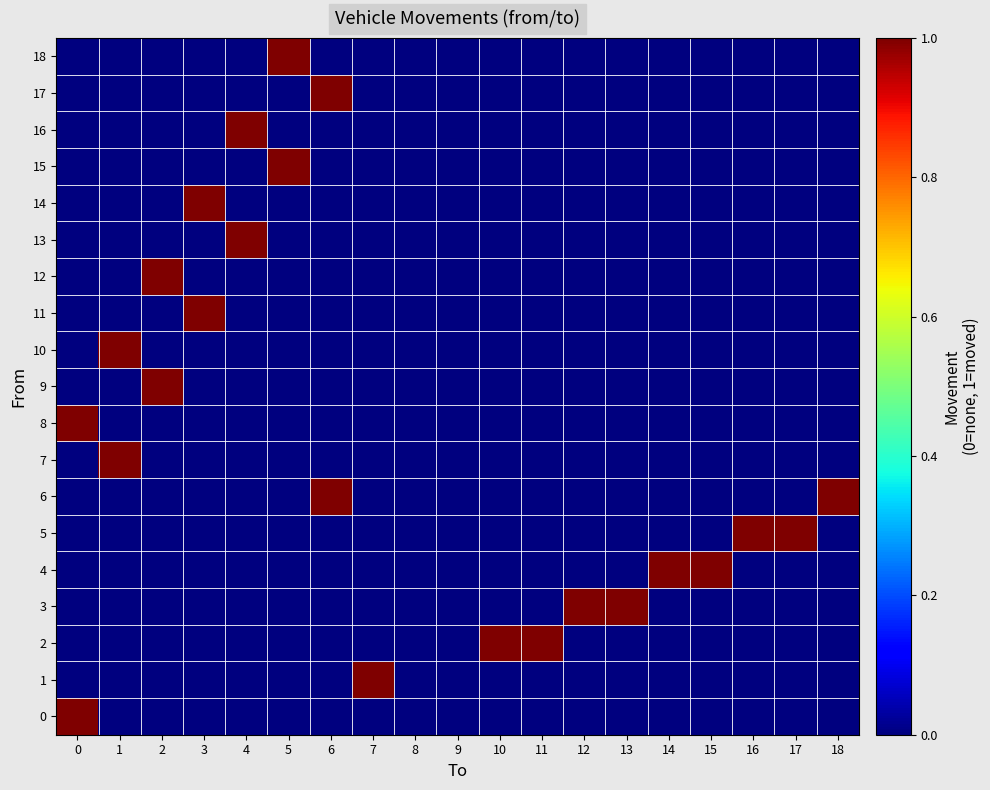

Reading left to right, extract all data points from this chart.

0: 0=1	1=0	2=0	3=0	4=0	5=0	6=0	7=0	8=0	9=0	10=0	11=0	12=0	13=0	14=0	15=0	16=0	17=0	18=0
1: 0=0	1=0	2=0	3=0	4=0	5=0	6=0	7=1	8=0	9=0	10=0	11=0	12=0	13=0	14=0	15=0	16=0	17=0	18=0
2: 0=0	1=0	2=0	3=0	4=0	5=0	6=0	7=0	8=0	9=0	10=1	11=1	12=0	13=0	14=0	15=0	16=0	17=0	18=0
3: 0=0	1=0	2=0	3=0	4=0	5=0	6=0	7=0	8=0	9=0	10=0	11=0	12=1	13=1	14=0	15=0	16=0	17=0	18=0
4: 0=0	1=0	2=0	3=0	4=0	5=0	6=0	7=0	8=0	9=0	10=0	11=0	12=0	13=0	14=1	15=1	16=0	17=0	18=0
5: 0=0	1=0	2=0	3=0	4=0	5=0	6=0	7=0	8=0	9=0	10=0	11=0	12=0	13=0	14=0	15=0	16=1	17=1	18=0
6: 0=0	1=0	2=0	3=0	4=0	5=0	6=1	7=0	8=0	9=0	10=0	11=0	12=0	13=0	14=0	15=0	16=0	17=0	18=1
7: 0=0	1=1	2=0	3=0	4=0	5=0	6=0	7=0	8=0	9=0	10=0	11=0	12=0	13=0	14=0	15=0	16=0	17=0	18=0
8: 0=1	1=0	2=0	3=0	4=0	5=0	6=0	7=0	8=0	9=0	10=0	11=0	12=0	13=0	14=0	15=0	16=0	17=0	18=0
9: 0=0	1=0	2=1	3=0	4=0	5=0	6=0	7=0	8=0	9=0	10=0	11=0	12=0	13=0	14=0	15=0	16=0	17=0	18=0
10: 0=0	1=1	2=0	3=0	4=0	5=0	6=0	7=0	8=0	9=0	10=0	11=0	12=0	13=0	14=0	15=0	16=0	17=0	18=0
11: 0=0	1=0	2=0	3=1	4=0	5=0	6=0	7=0	8=0	9=0	10=0	11=0	12=0	13=0	14=0	15=0	16=0	17=0	18=0
12: 0=0	1=0	2=1	3=0	4=0	5=0	6=0	7=0	8=0	9=0	10=0	11=0	12=0	13=0	14=0	15=0	16=0	17=0	18=0
13: 0=0	1=0	2=0	3=0	4=1	5=0	6=0	7=0	8=0	9=0	10=0	11=0	12=0	13=0	14=0	15=0	16=0	17=0	18=0
14: 0=0	1=0	2=0	3=1	4=0	5=0	6=0	7=0	8=0	9=0	10=0	11=0	12=0	13=0	14=0	15=0	16=0	17=0	18=0
15: 0=0	1=0	2=0	3=0	4=0	5=1	6=0	7=0	8=0	9=0	10=0	11=0	12=0	13=0	14=0	15=0	16=0	17=0	18=0
16: 0=0	1=0	2=0	3=0	4=1	5=0	6=0	7=0	8=0	9=0	10=0	11=0	12=0	13=0	14=0	15=0	16=0	17=0	18=0
17: 0=0	1=0	2=0	3=0	4=0	5=0	6=1	7=0	8=0	9=0	10=0	11=0	12=0	13=0	14=0	15=0	16=0	17=0	18=0
18: 0=0	1=0	2=0	3=0	4=0	5=1	6=0	7=0	8=0	9=0	10=0	11=0	12=0	13=0	14=0	15=0	16=0	17=0	18=0